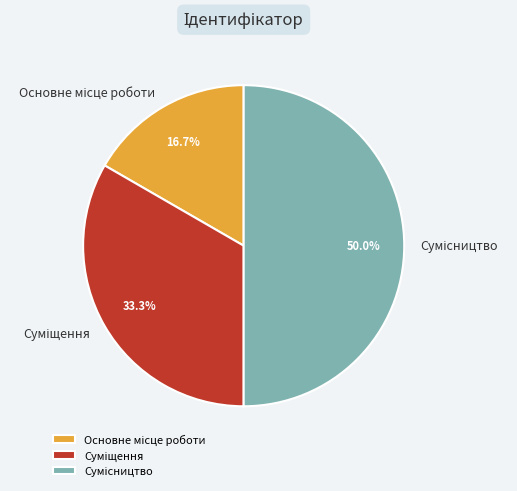

Count the number of slices in the pie.

3